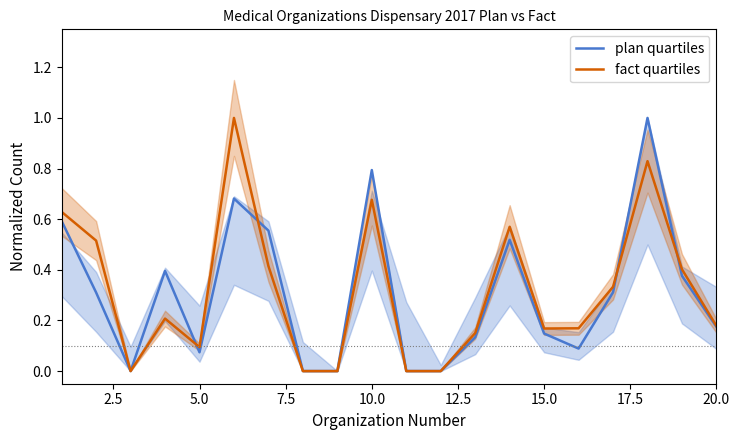

How many interior local valleys does the plan quartiles series have?

3